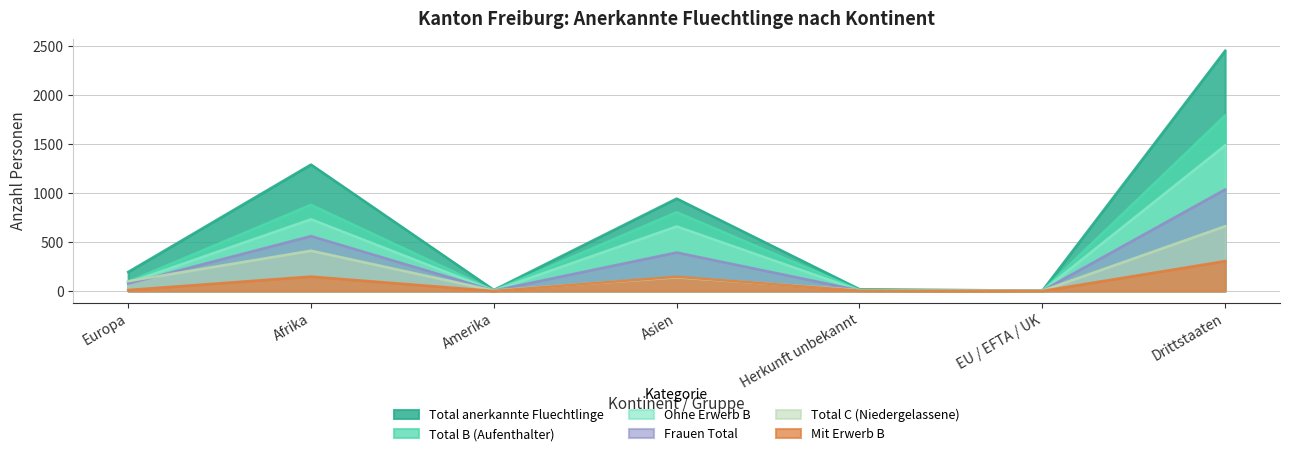

Which has a higher value, Herkunft unbekannt or EU / EFTA / UK?

Herkunft unbekannt